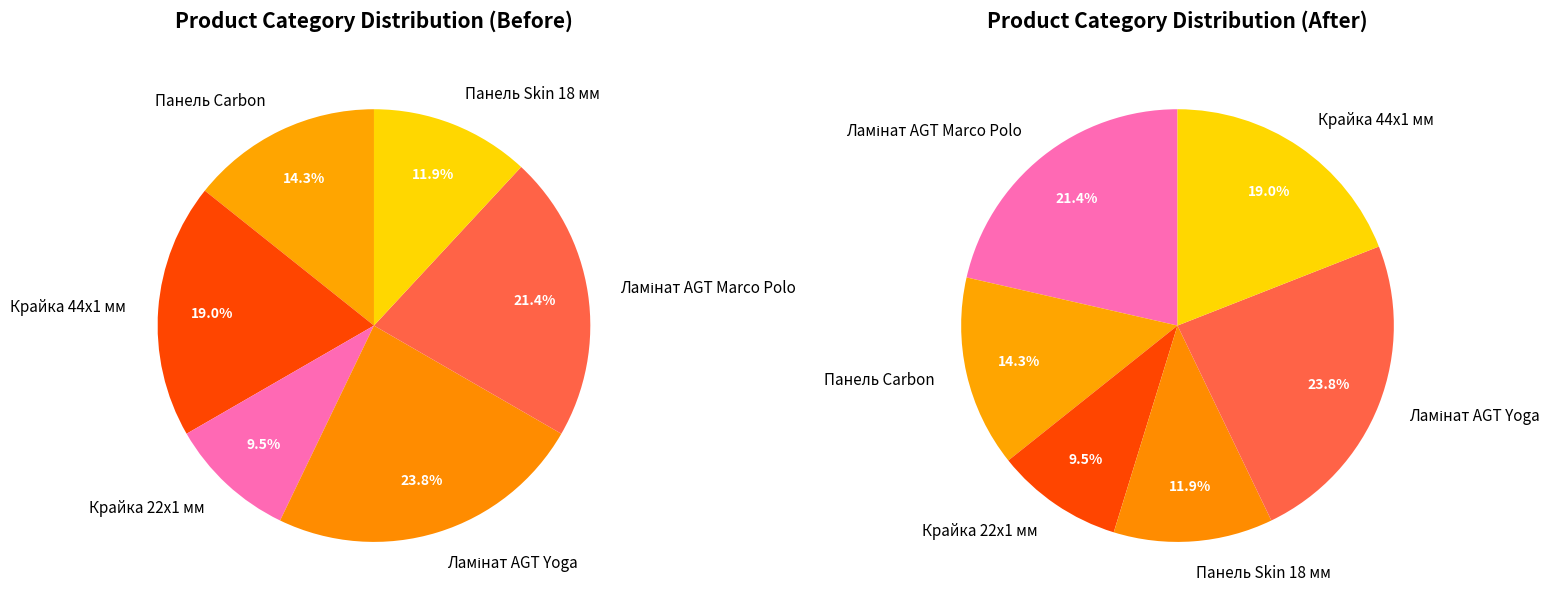

True or false: Ламінат AGT Marco Polo accounts for 21% of the total.

True